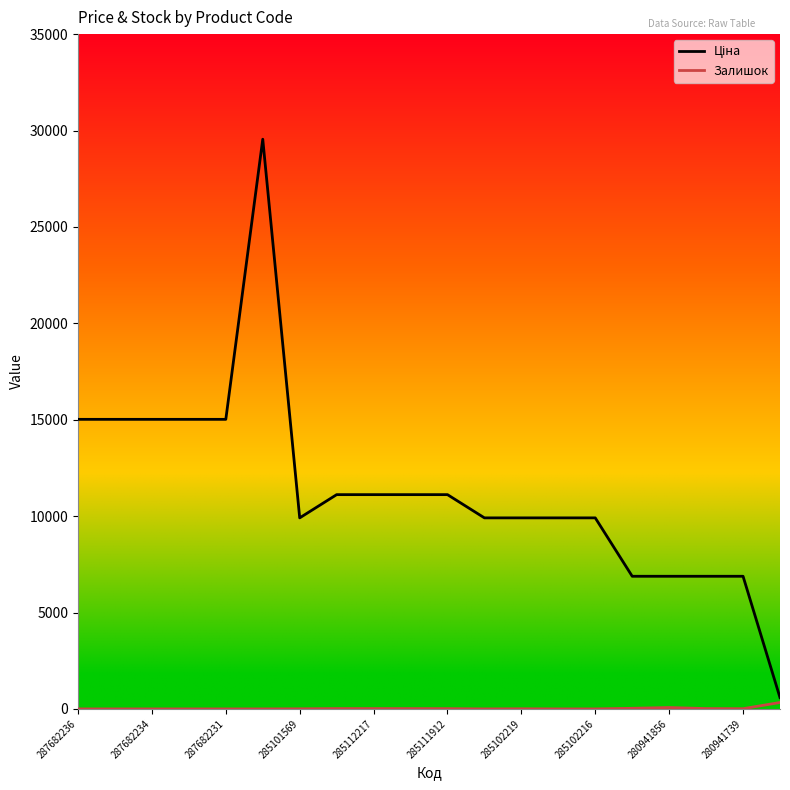

What is the greatest value displayed?

29548.9